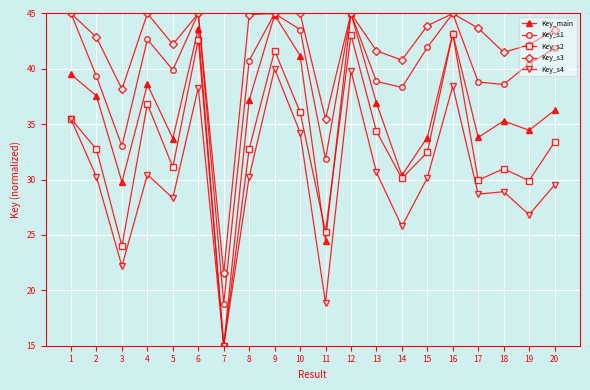

Where is the first local maximum for Key_s1?

4